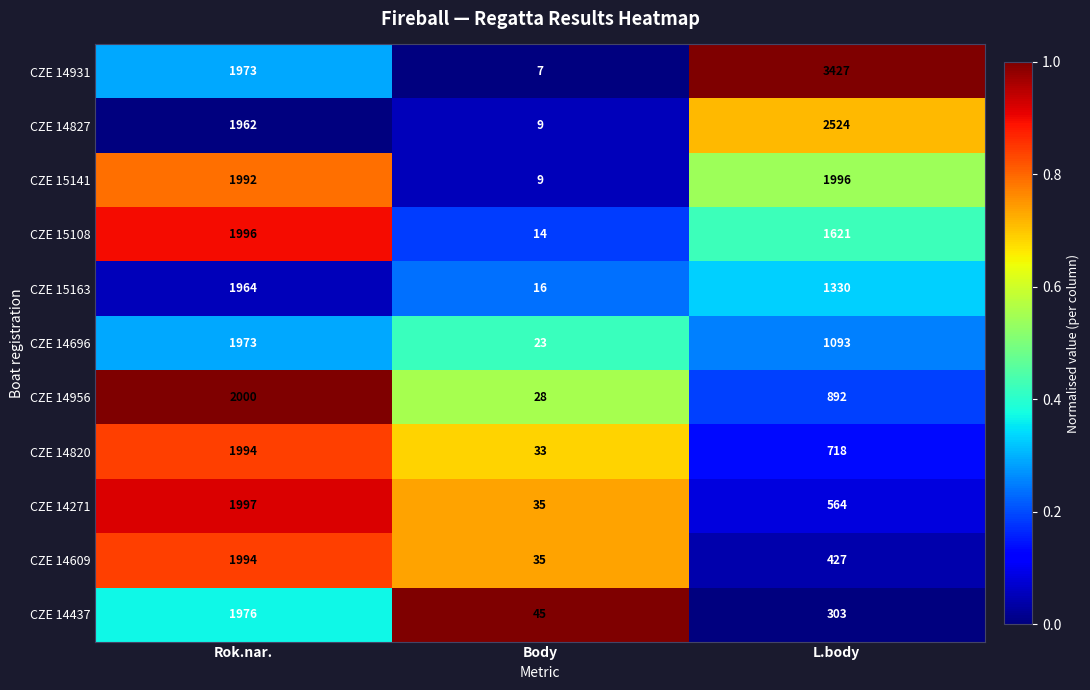

At L.body, list the series in order from largest to smallest.

CZE 14931, CZE 14827, CZE 15141, CZE 15108, CZE 15163, CZE 14696, CZE 14956, CZE 14820, CZE 14271, CZE 14609, CZE 14437